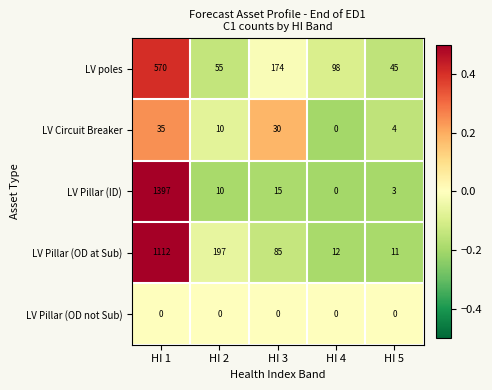

The value of LV Circuit Breaker at HI 2 is 14. True or false?

False